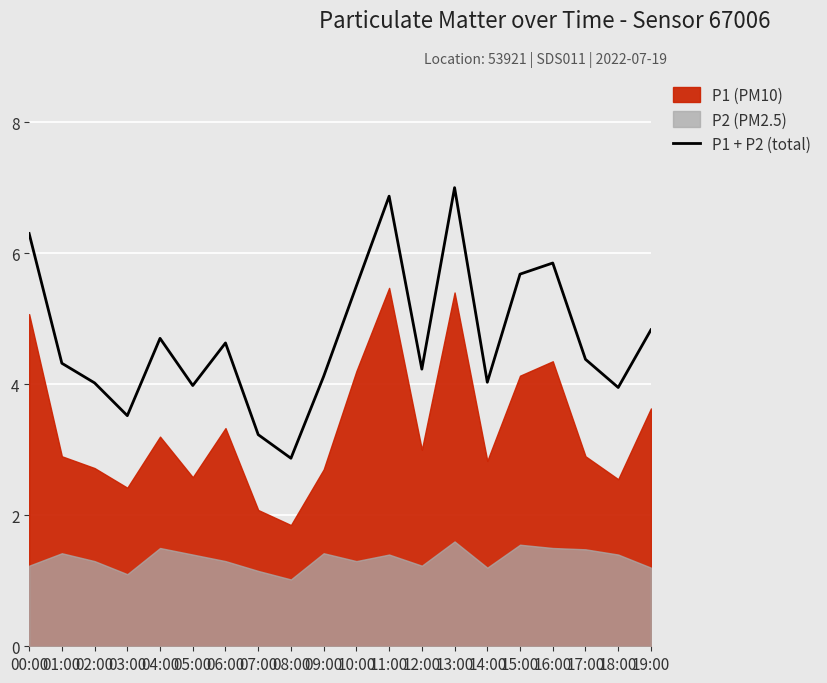

Reading left to right, extract all data points from this chart.

00:00=6.3	01:00=4.3	02:00=4.0	03:00=3.5	04:00=4.7	05:00=4.0	06:00=4.6	07:00=3.2	08:00=2.9	09:00=4.1	10:00=5.5	11:00=6.9	12:00=4.2	13:00=7.0	14:00=4.0	15:00=5.7	16:00=5.8	17:00=4.4	18:00=3.9	19:00=4.8